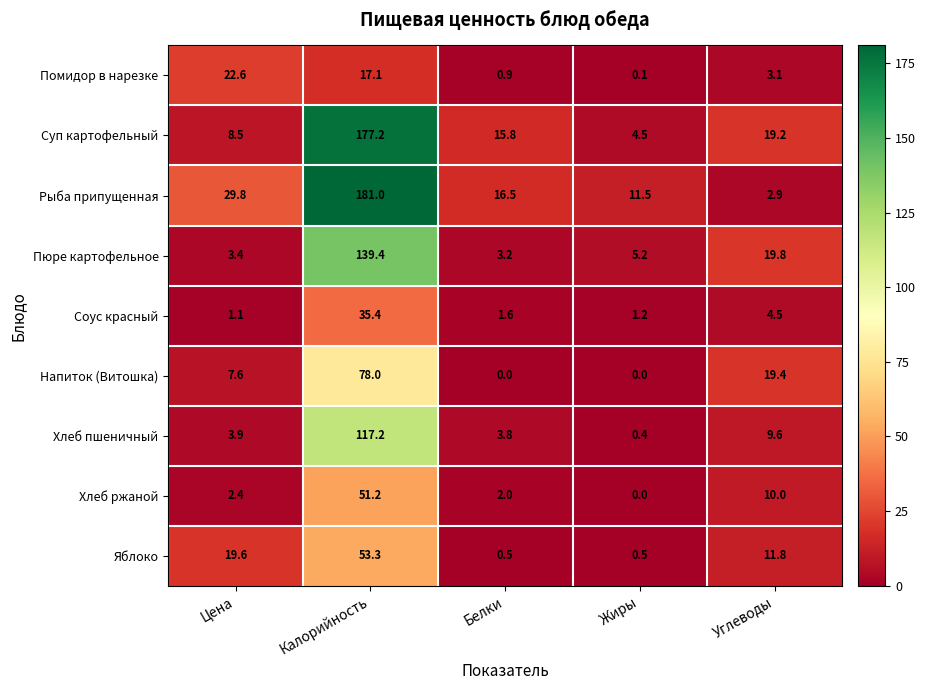

Is it true that Рыба припущенная equals 11.5 at Жиры?

True